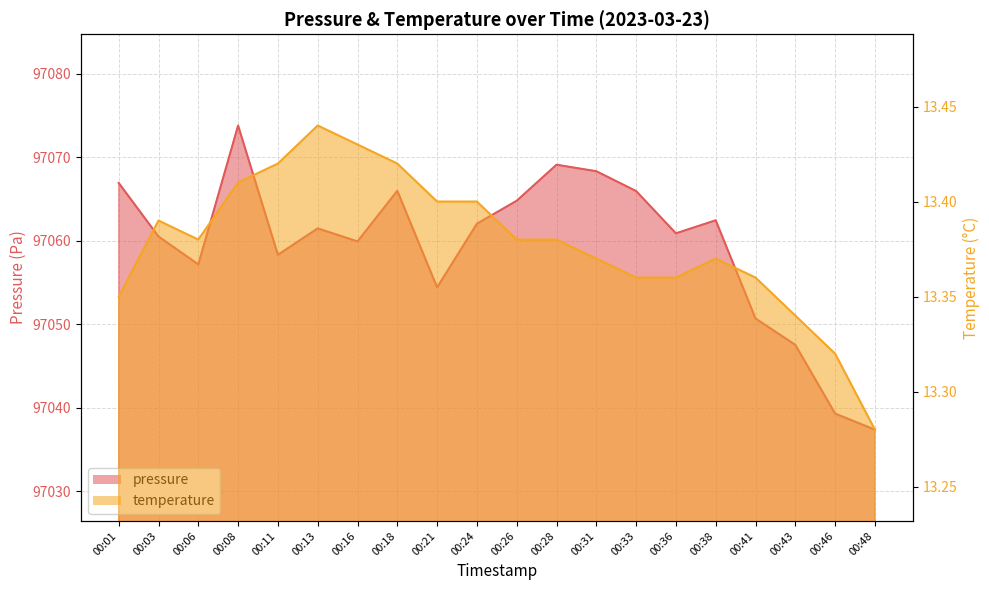

What is the difference between the second highest and second lowest values in the pressure series?

29.8